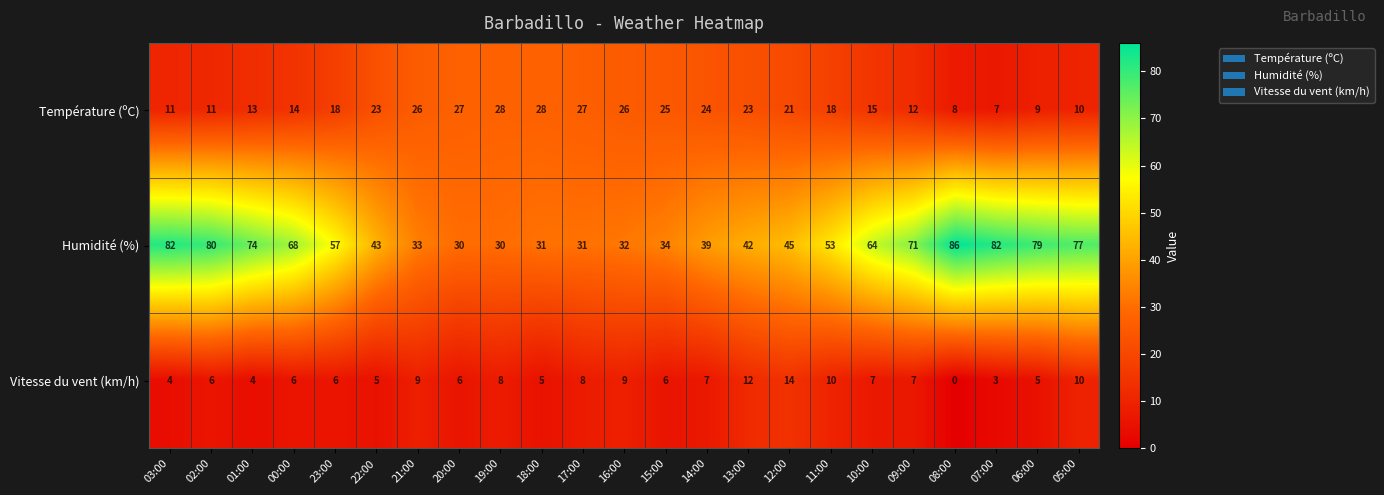

Rank the series by their maximum value, from lowest to highest.

Vitesse du vent (km/h), Température (ºC), Humidité (%)